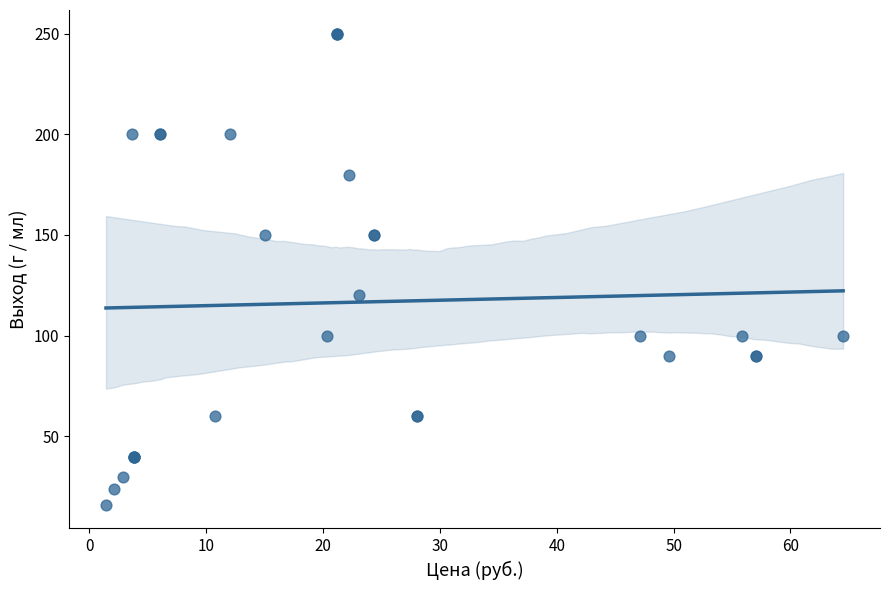

What Y value in the scatter plot is closest to 133?

120